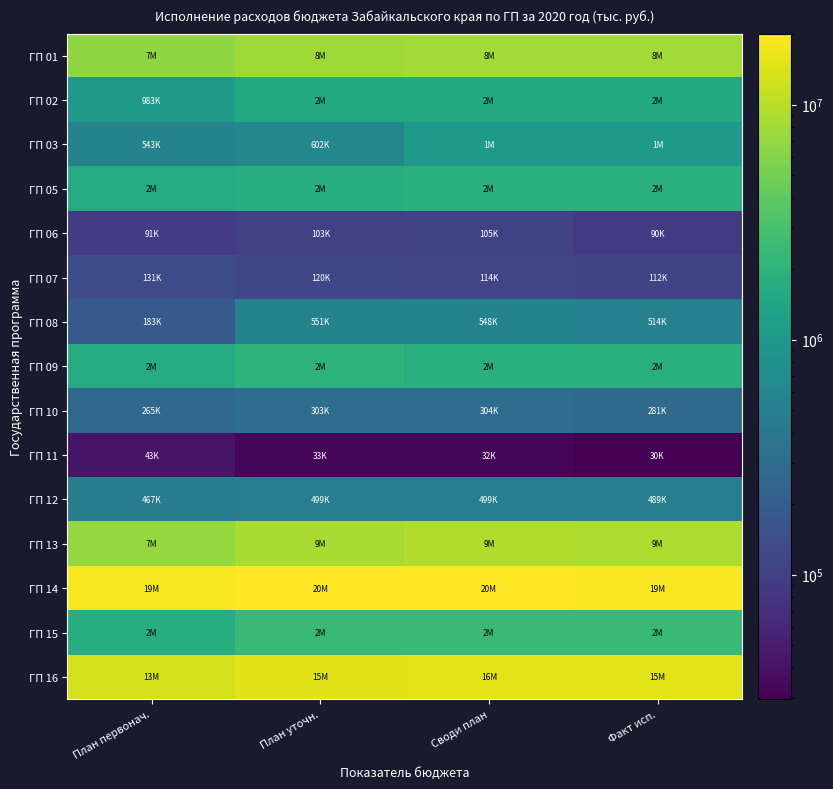

Which category has the lowest value in the ГП 12 series?

План первонач.